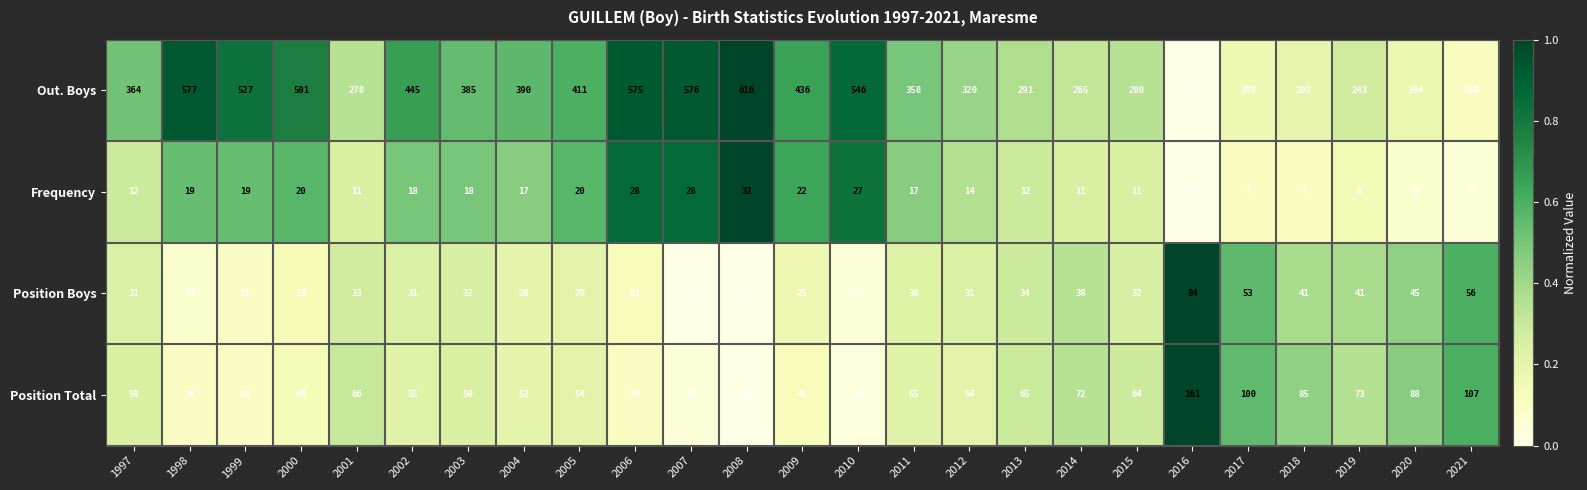

Which series changed the most between 2003 and 2011?

Out. Boys